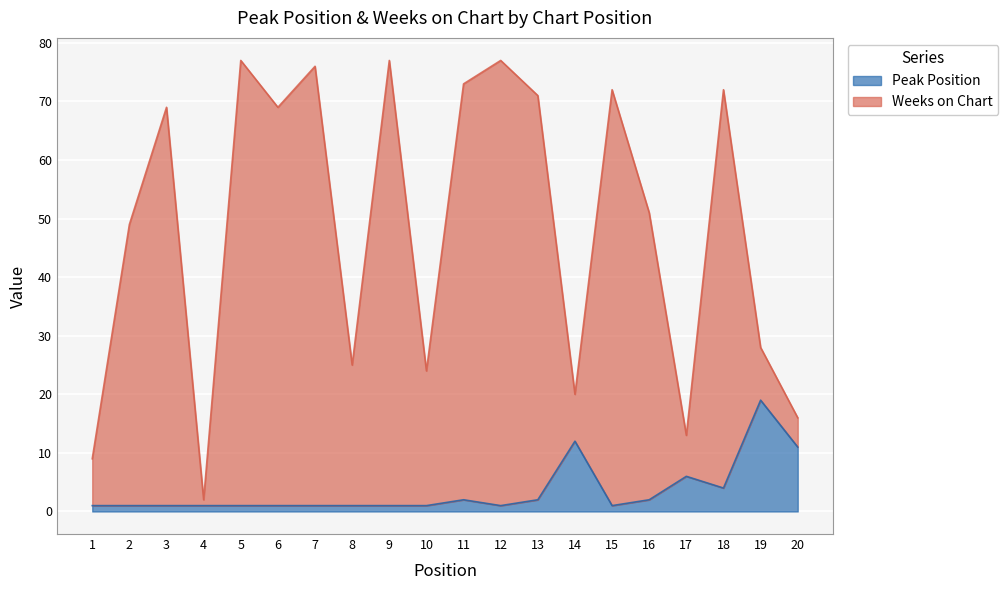

True or false: Weeks on Chart and Peak Position intersect in this chart.

False